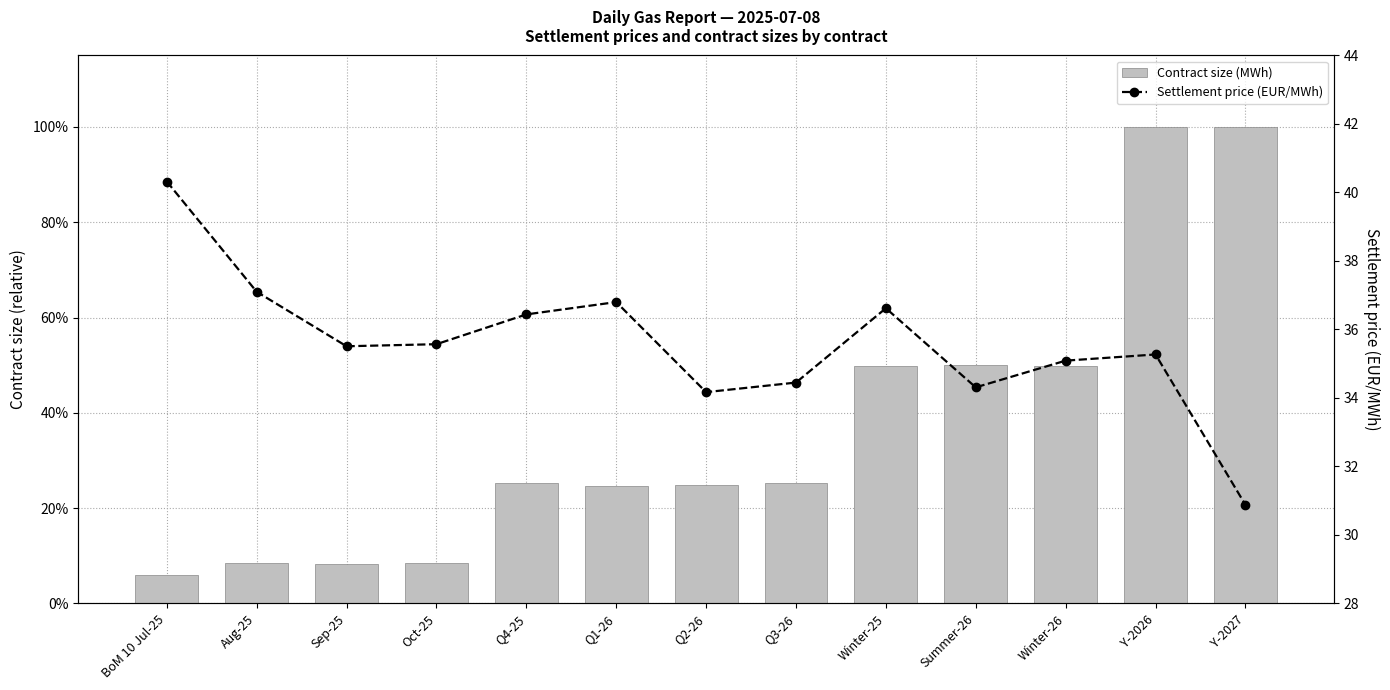

Reading left to right, extract all data points from this chart.

Contract size (MWh): 0.1	0.1	0.1	0.1	0.3	0.2	0.2	0.3	0.5	0.5	0.5	1.0	1.0
Settlement price (EUR/MWh): 40.3	37.1	35.5	35.6	36.4	36.8	34.2	34.5	36.6	34.3	35.1	35.3	30.9